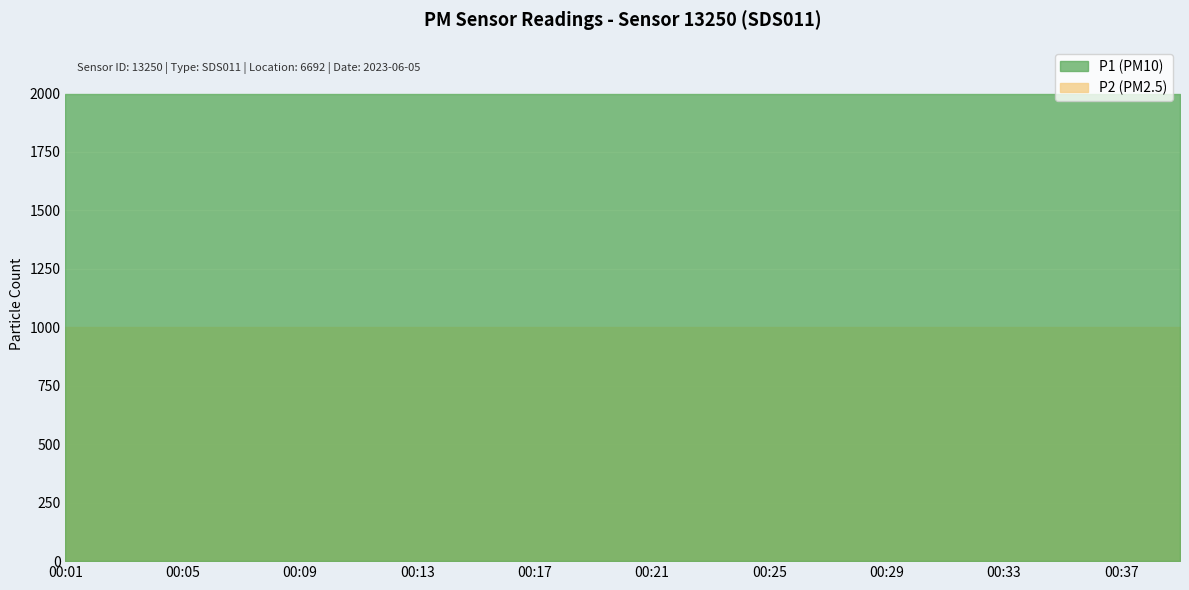

Reading left to right, transcribe all the data shown in this chart.

P1: 00:01=1999.9	00:03=1999.9	00:05=1999.9	00:07=1999.9	00:09=1999.9	00:11=1999.9	00:13=1999.9	00:15=1999.9	00:17=1999.9	00:19=1999.9	00:21=1999.9	00:23=1999.9	00:25=1999.9	00:27=1999.9	00:29=1999.9	00:31=1999.9	00:33=1999.9	00:35=1999.9	00:37=1999.9	00:39=1999.9
P2: 00:01=999.9	00:03=999.9	00:05=999.9	00:07=999.9	00:09=999.9	00:11=999.9	00:13=999.9	00:15=999.9	00:17=999.9	00:19=999.9	00:21=999.9	00:23=999.9	00:25=999.9	00:27=999.9	00:29=999.9	00:31=999.9	00:33=999.9	00:35=999.9	00:37=999.9	00:39=999.9